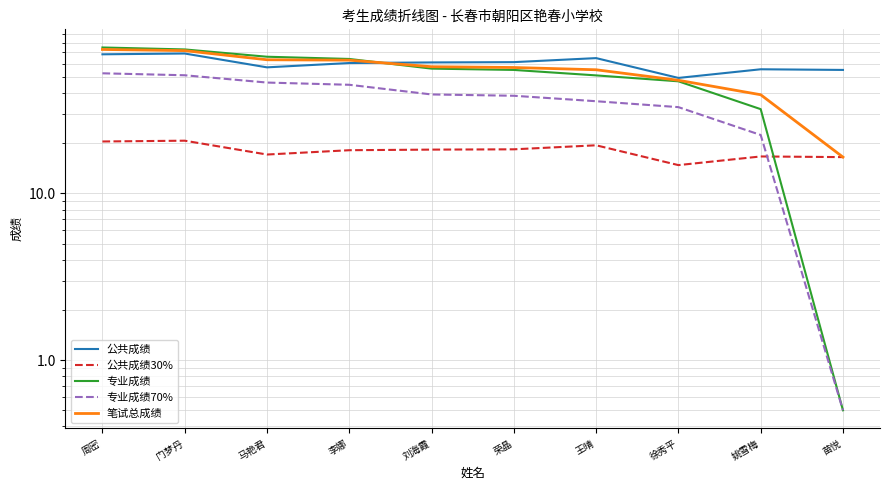

True or false: 专业成绩70% and 公共成绩 intersect in this chart.

False